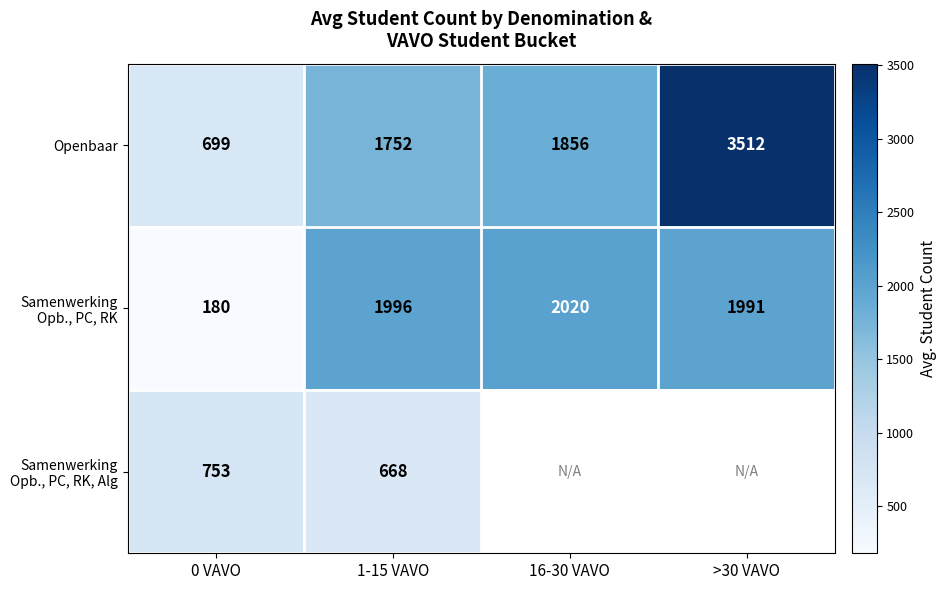

What is the sum of the Openbaar values at 0 VAVO and >30 VAVO?

4211.5